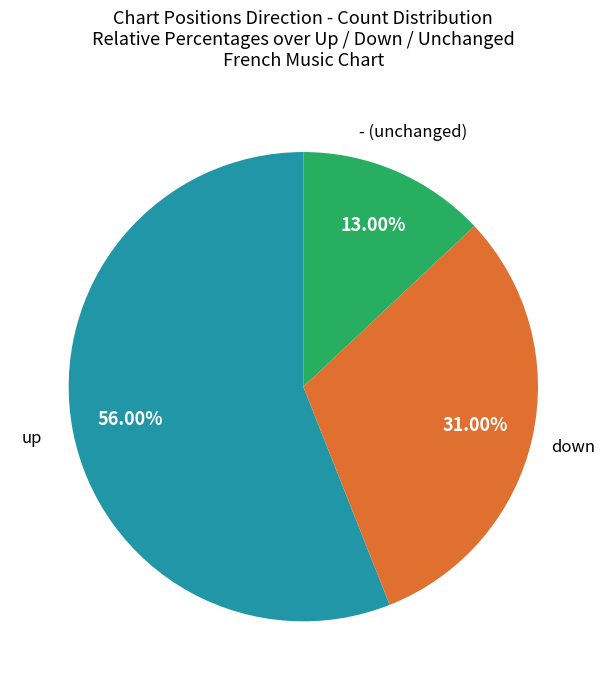

Is there a majority slice in this chart?

Yes